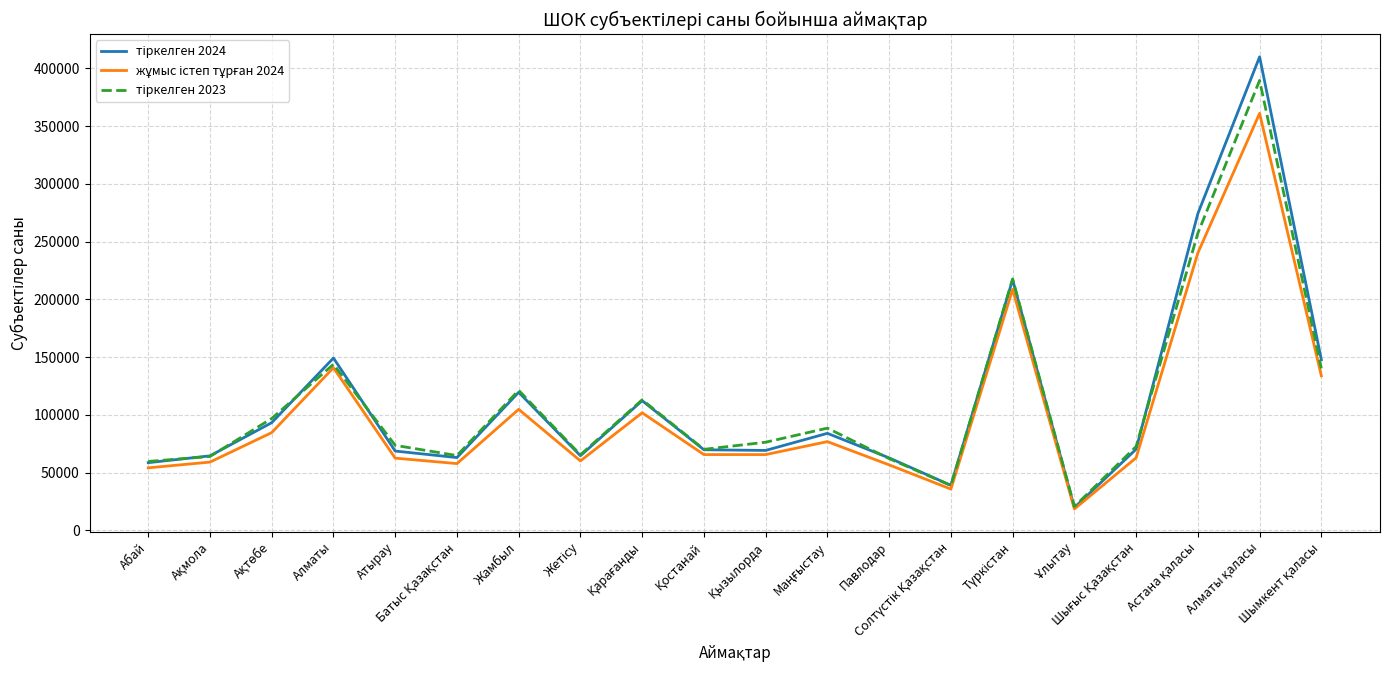

What is the maximum value shown in the chart?

410079